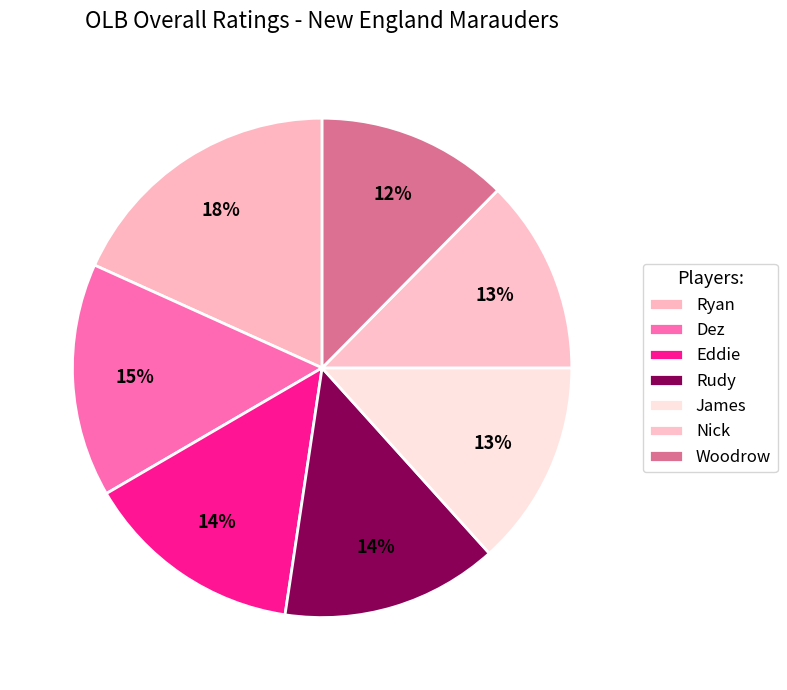

How much of the chart is everything except James?

86.7%